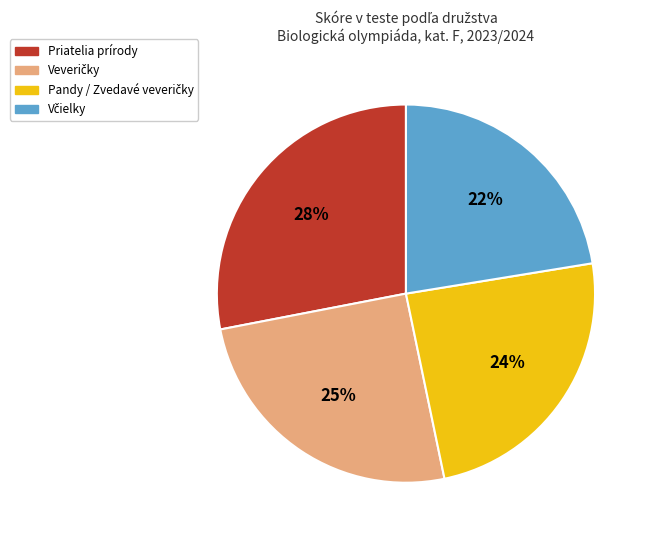

The Priatelia prírody slice represents 34% of the pie. True or false?

False